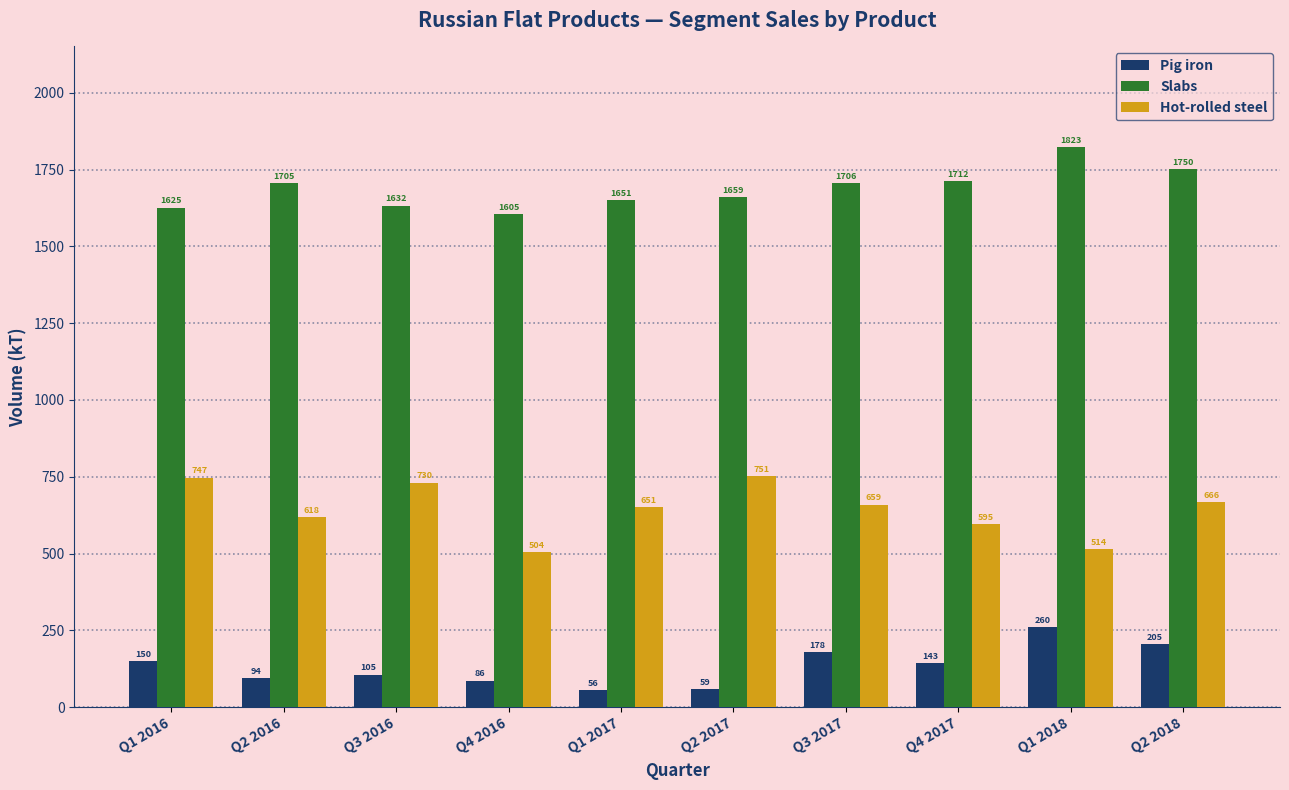

List the series in order of their overall mean, highest first.

Slabs, Hot-rolled steel, Pig iron